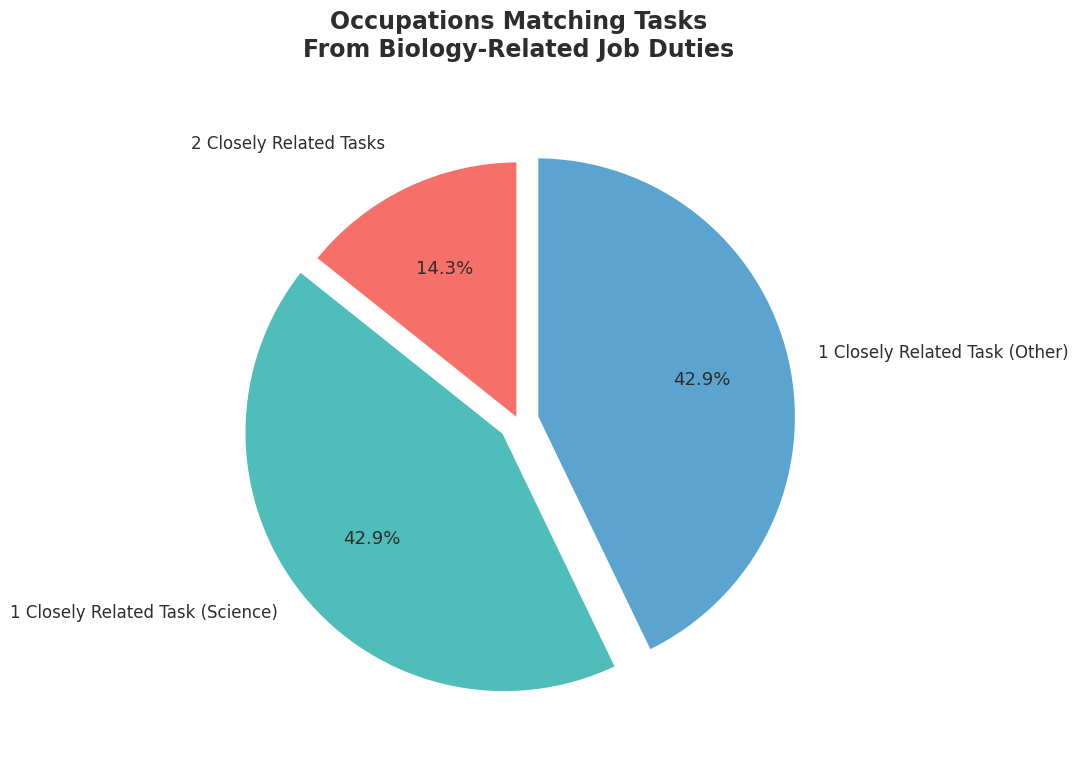

How many slices are in this pie chart?

3